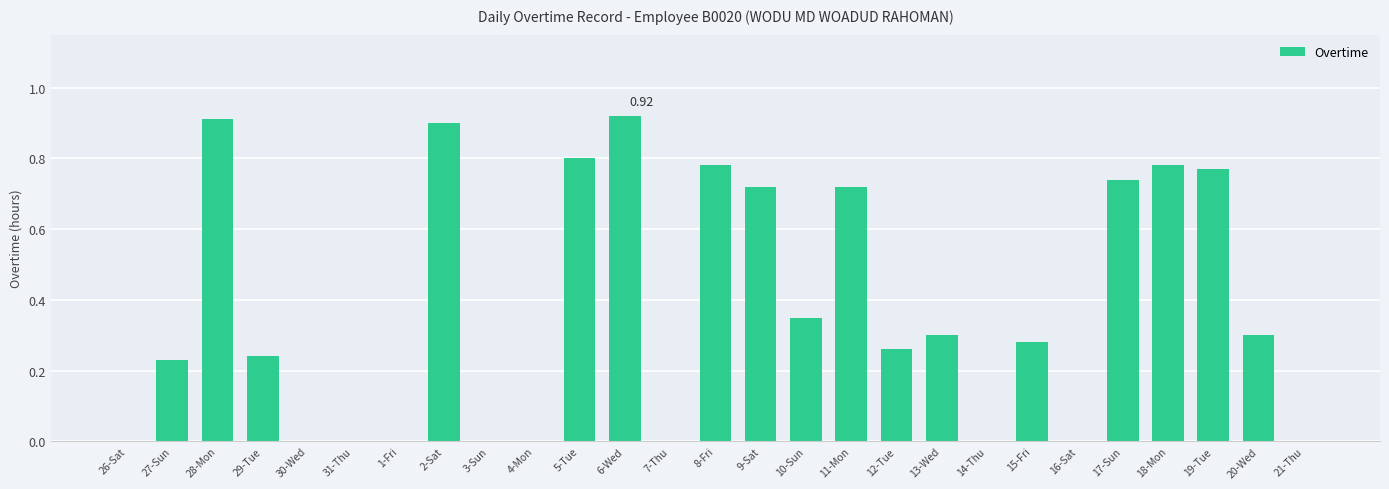

Between 27-Sun and 16-Sat, which is larger?

27-Sun